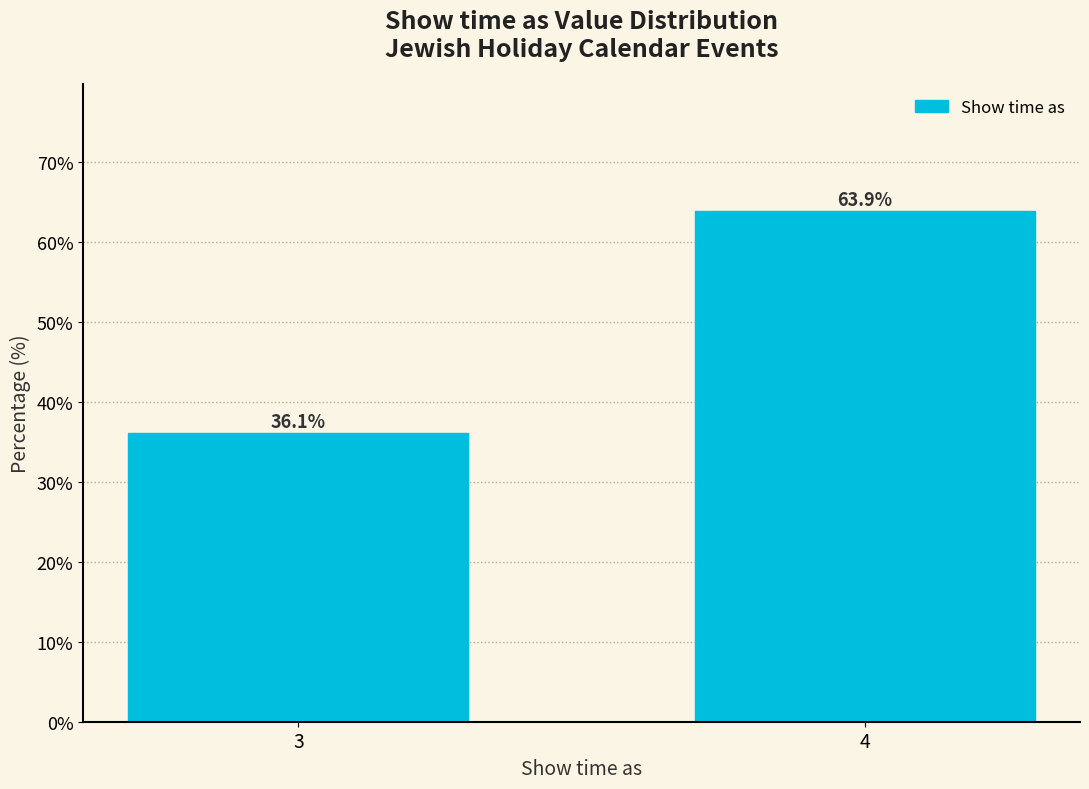

Reading left to right, what are all the values shown in this chart?

36.1	63.9